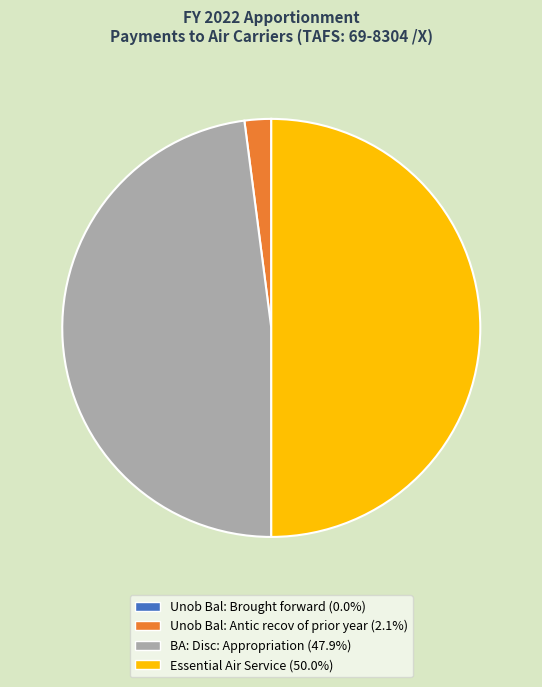

Does BA: Disc: Appropriation account for over 50% of the chart?

No